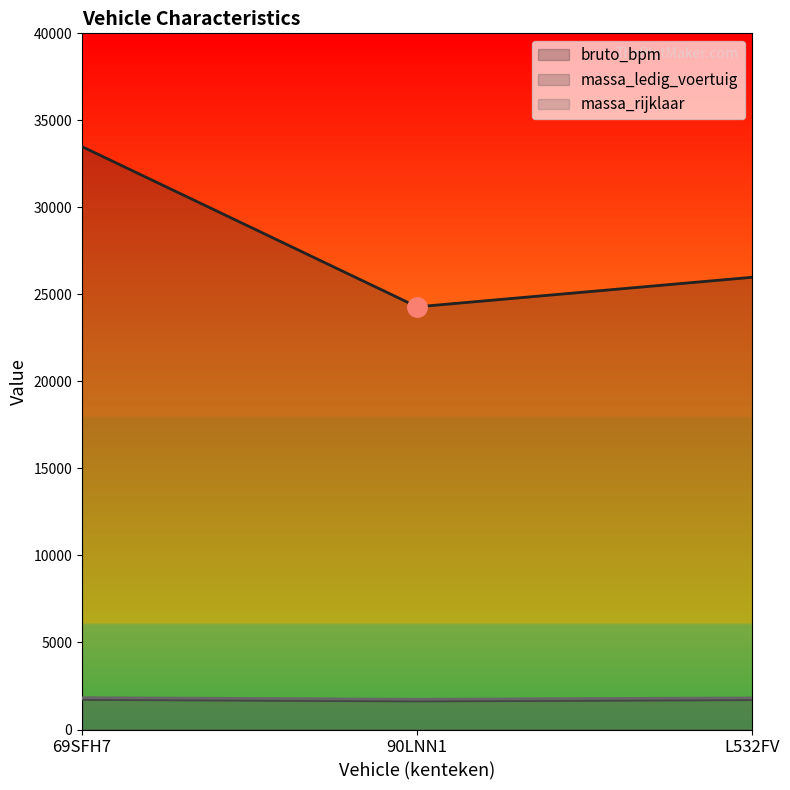

Which series has the largest range (max minus min)?

bruto_bpm